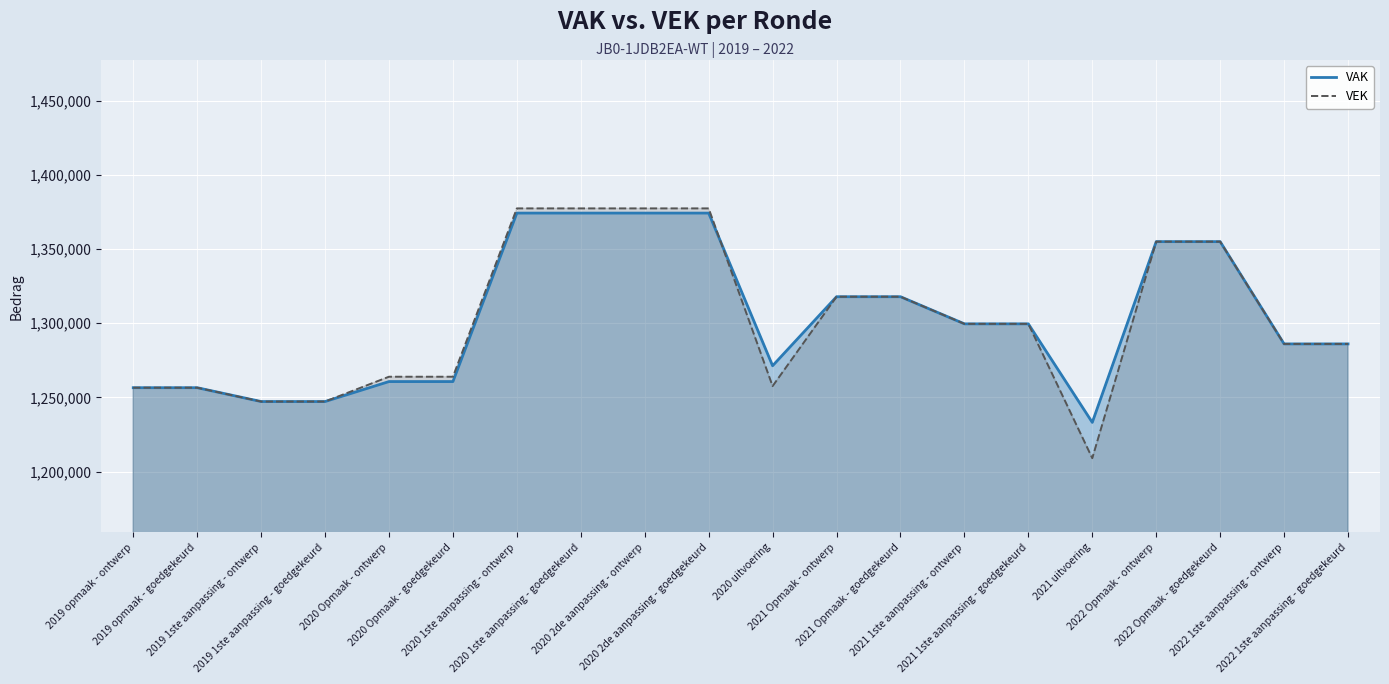

True or false: VAK has a value of 679062 at 2022 Opmaak - goedgekeurd.

False